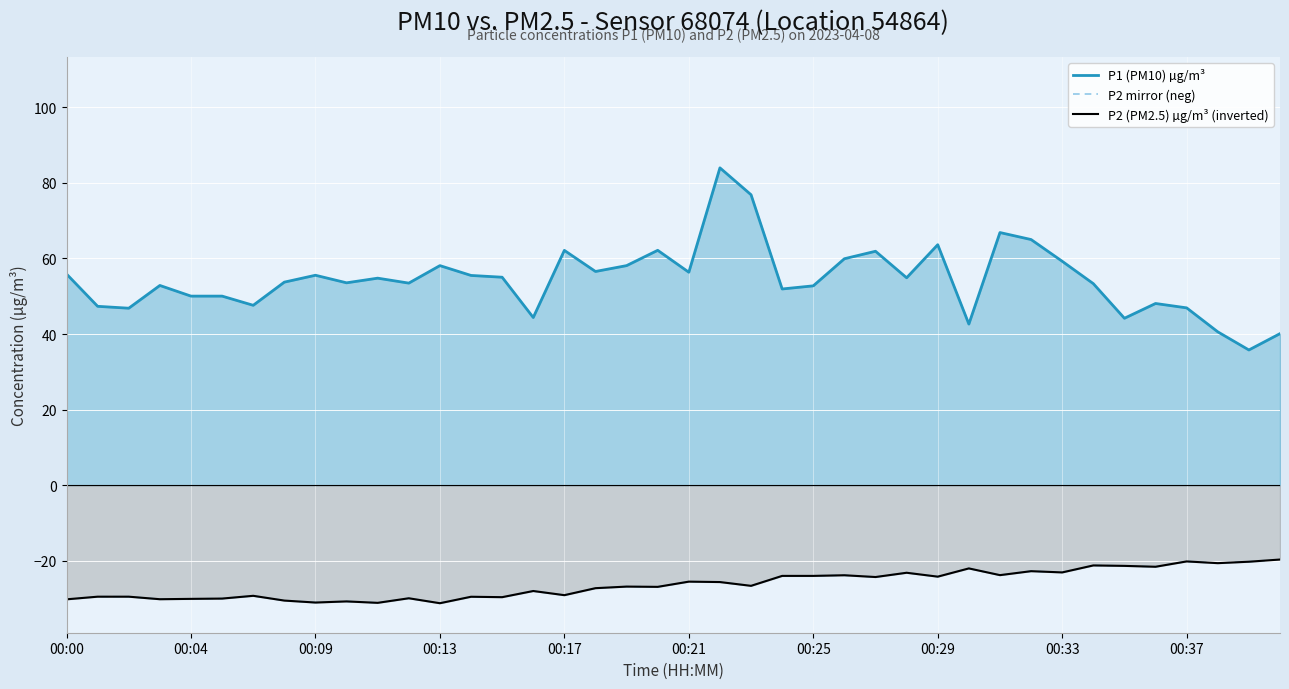

Is it true that P2 (PM2.5) µg/m³ (inverted) equals -26.6 at 22?

True